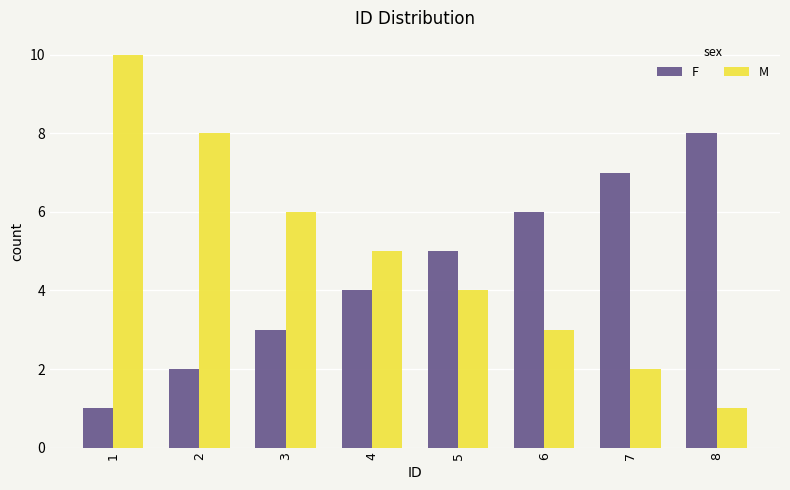

At which category is the sum across all series the highest?

1